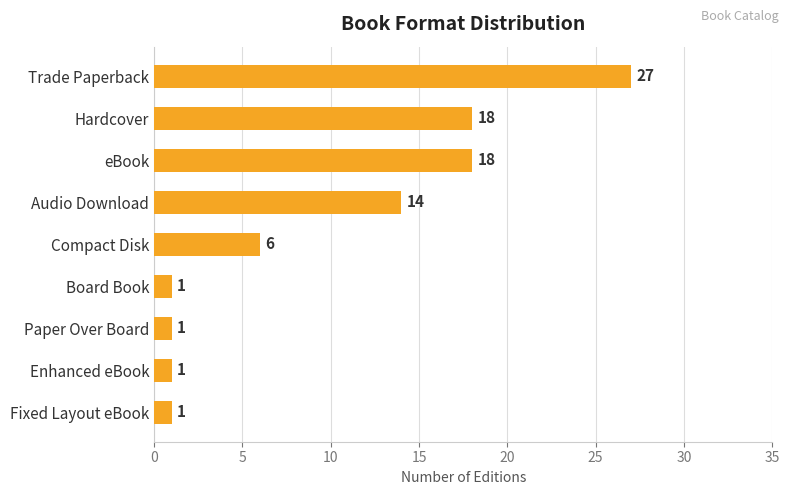

Does the chart contain stacked bars?

No